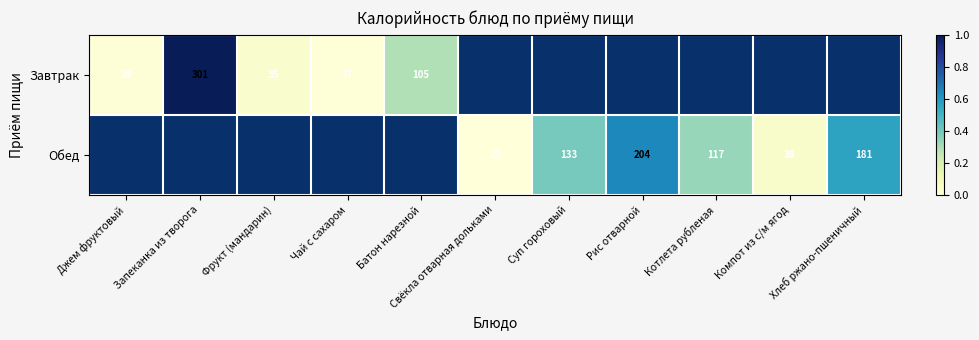

True or false: Обед has a value of 0.1 at Компот из с/м ягод.

False